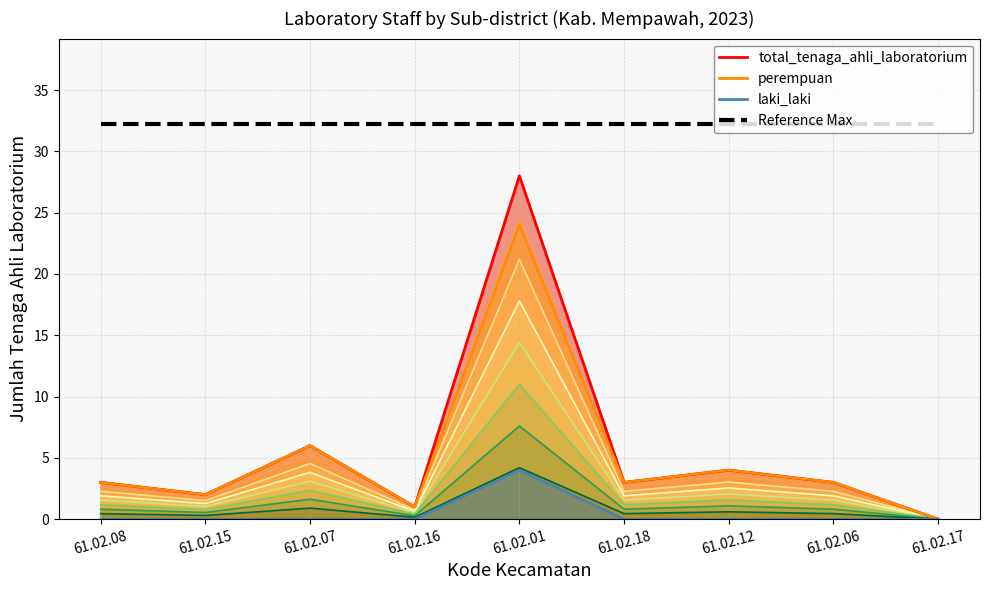

Reading left to right, list all the values displayed in this chart.

total: 61.02.08=3.0	61.02.15=2.0	61.02.07=6.0	61.02.16=1.0	61.02.01=28.0	61.02.18=3.0	61.02.12=4.0	61.02.06=3.0	61.02.17=0.0
perempuan_line: 61.02.08=3.0	61.02.15=2.0	61.02.07=6.0	61.02.16=1.0	61.02.01=24.0	61.02.18=3.0	61.02.12=4.0	61.02.06=3.0	61.02.17=0.0
laki_laki_line: 61.02.08=0.0	61.02.15=0.0	61.02.07=0.0	61.02.16=0.0	61.02.01=4.0	61.02.18=0.0	61.02.12=0.0	61.02.06=0.0	61.02.17=0.0
Reference Max: 61.02.08=32.2	61.02.15=32.2	61.02.07=32.2	61.02.16=32.2	61.02.01=32.2	61.02.18=32.2	61.02.12=32.2	61.02.06=32.2	61.02.17=32.2